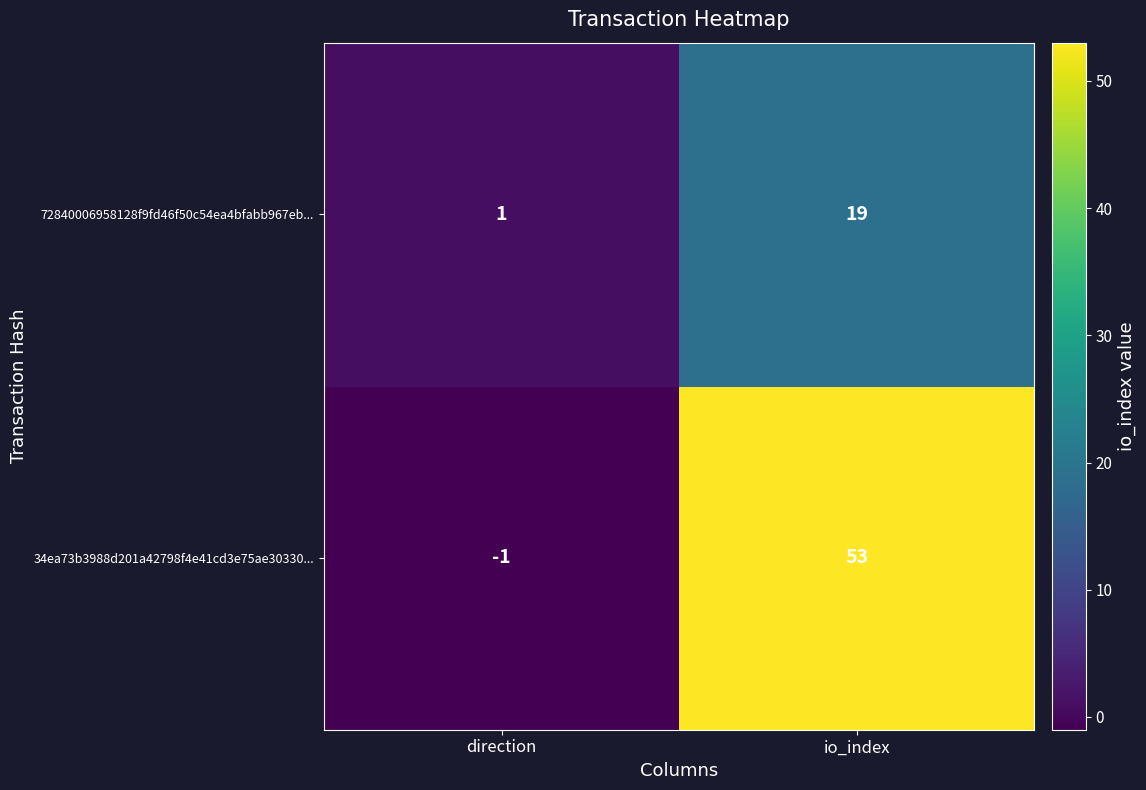

True or false: 72840006958128f9fd46f50c54ea4bfabb967eb... has a value of 0 at direction.

False